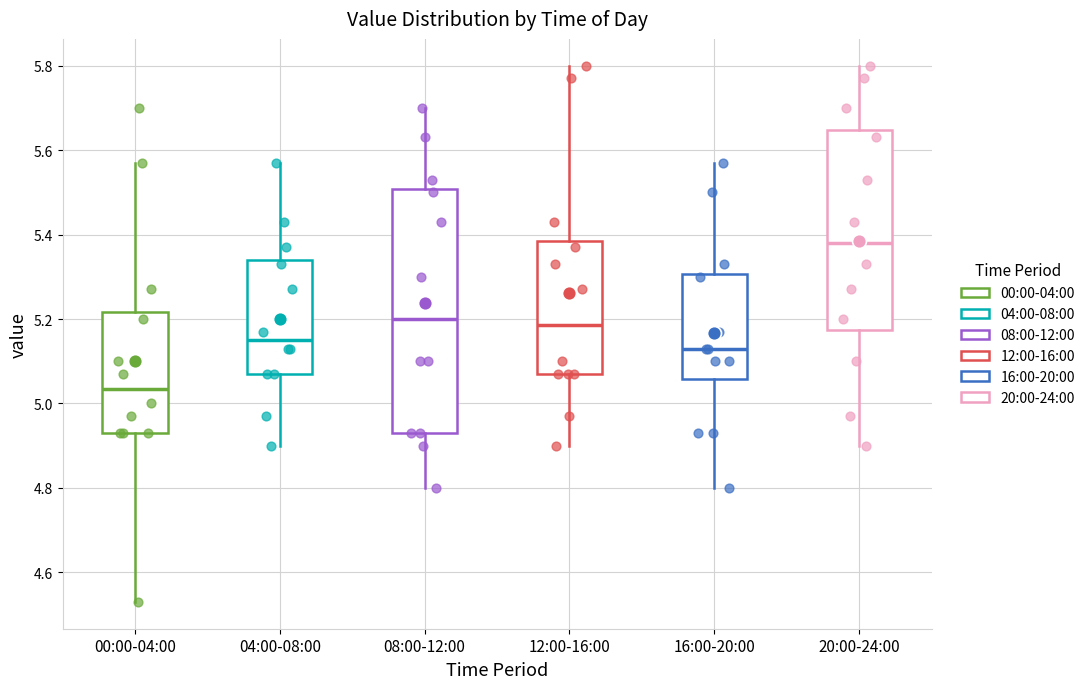

Comparing the boxes themselves (not the whiskers), which one is the tallest?

08:00-12:00